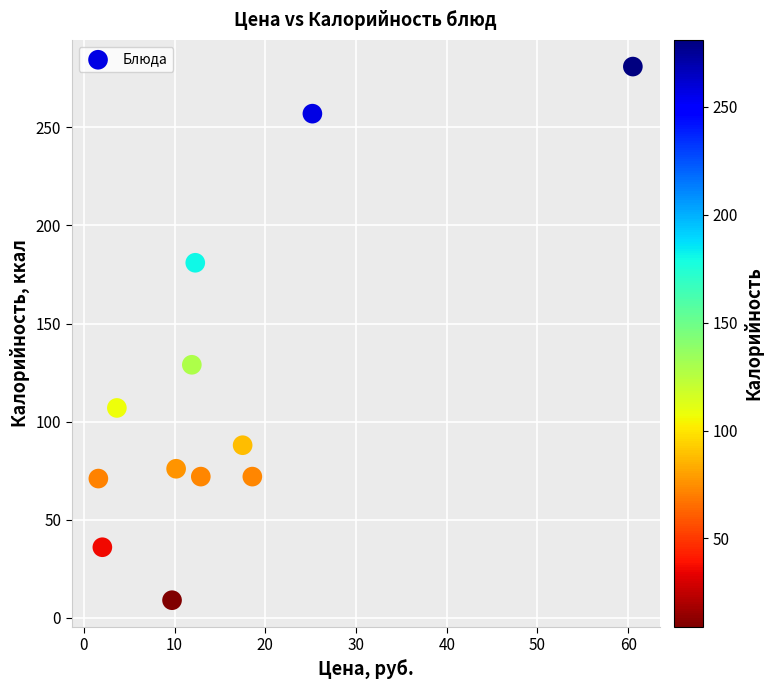

What is the average Y value?

115